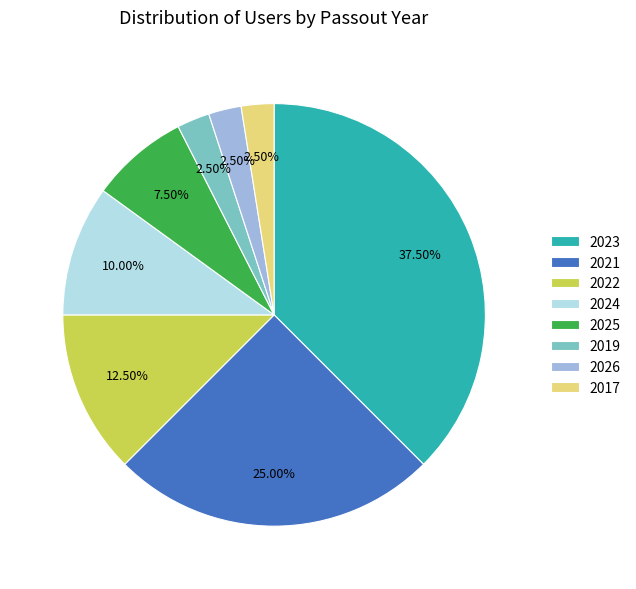

Is 2026 the majority of the pie?

No